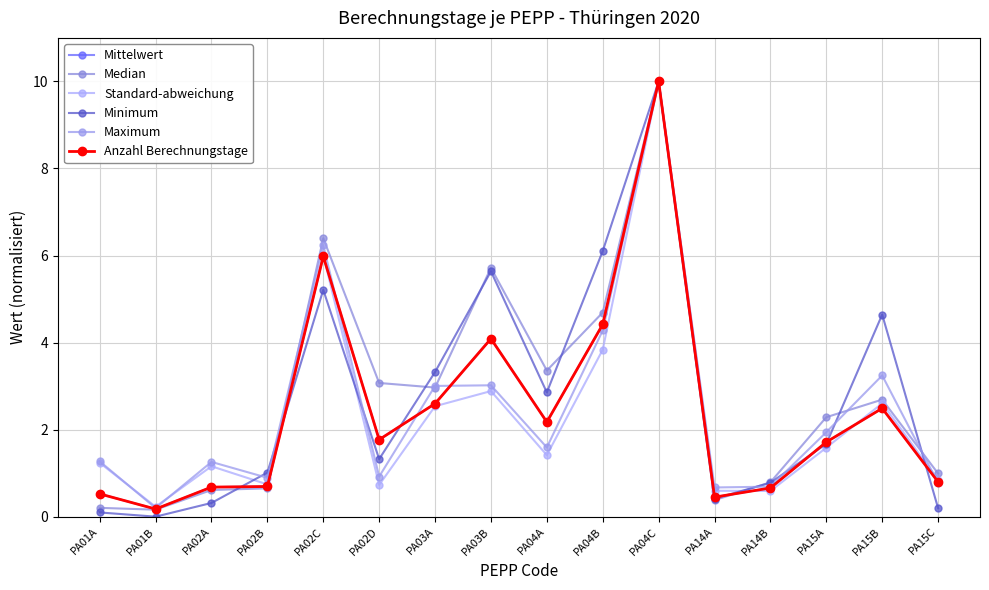

Does the chart display data point markers on the line(s)?

Yes